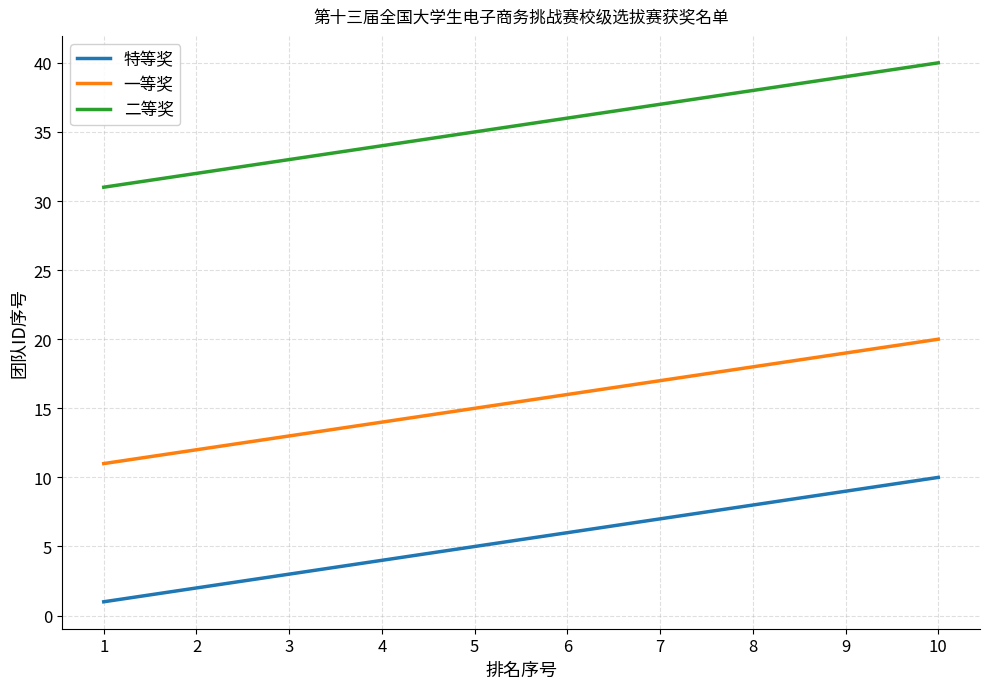

Is it true that 二等奖 equals 43 at 3?

False